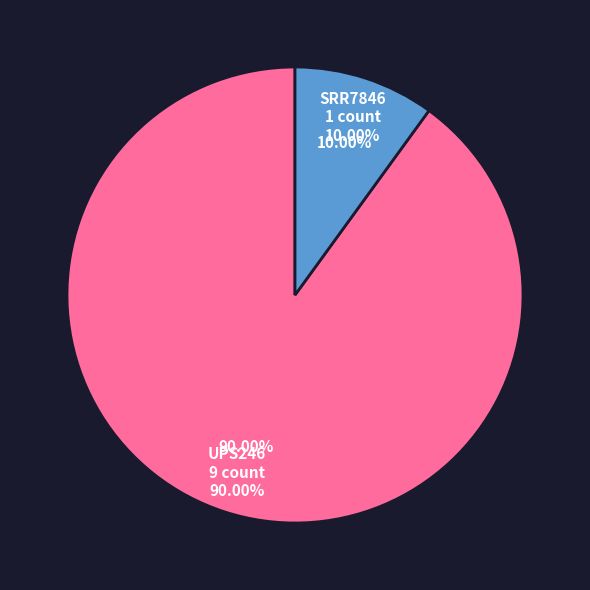

What percentage is the SRR7846 slice, to the nearest percent?

10%